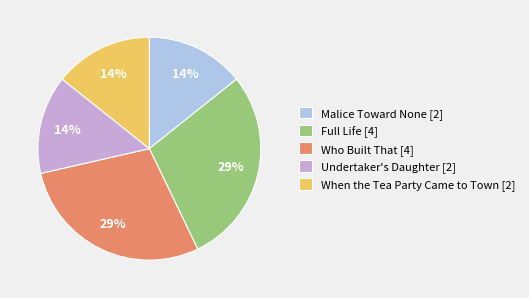

How many slices are in this pie chart?

5